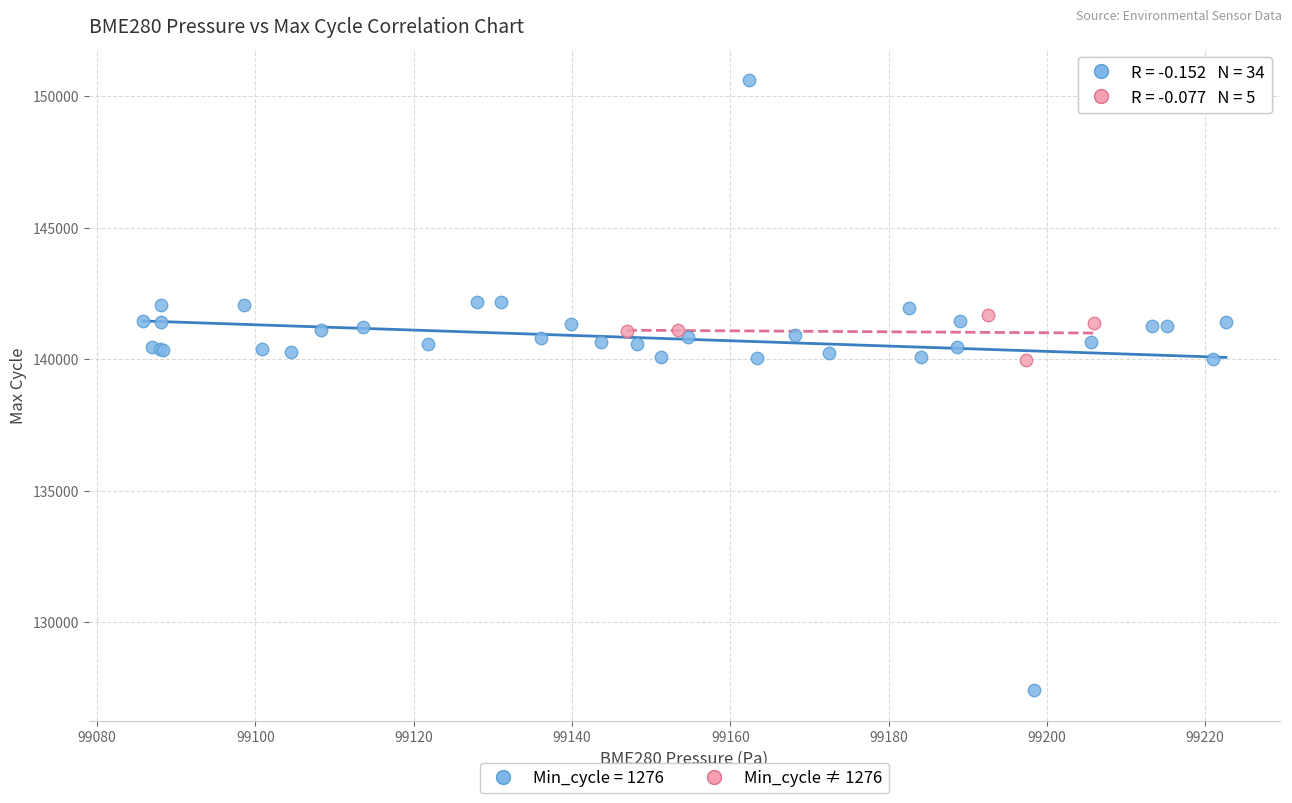

Which series contains the highest Y value?

Min_cycle = 1276